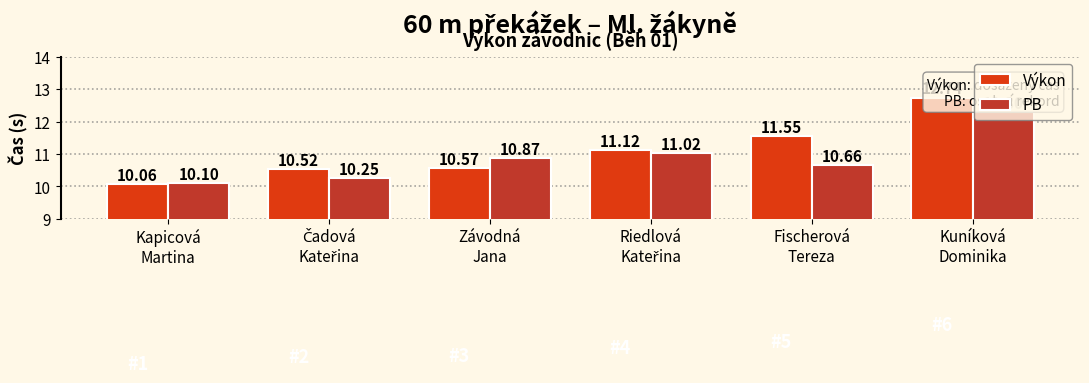

What is the sum of the Výkon values at Fischerová
Tereza and Kuníková
Dominika?

24.3